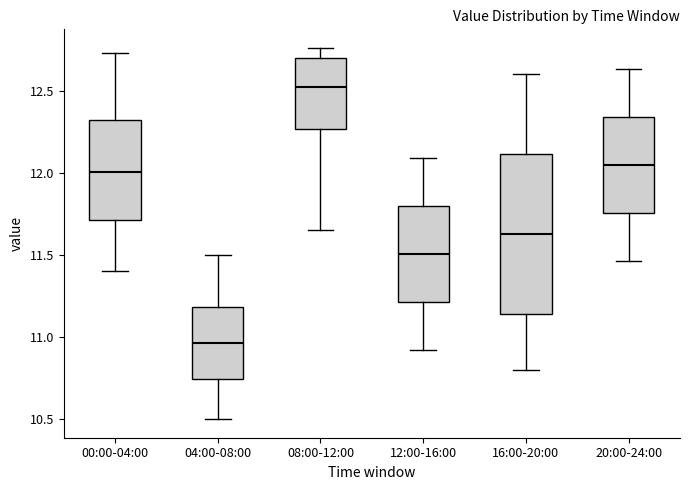

Which box's median line is the highest?

08:00-12:00